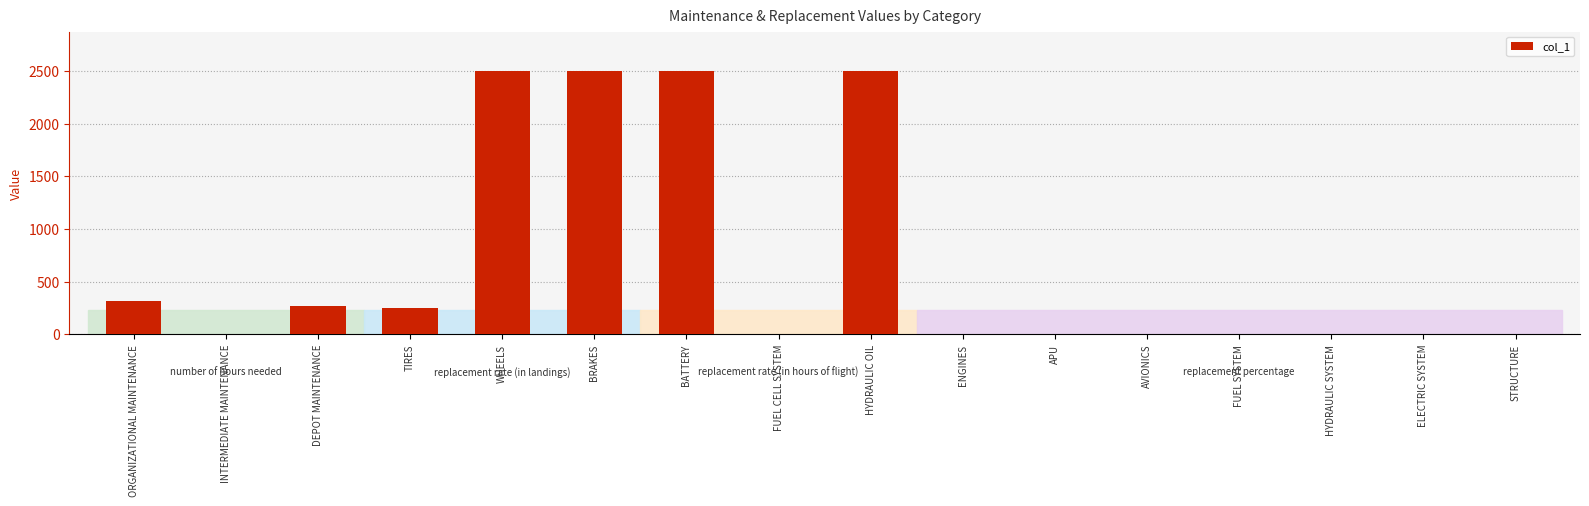

Count the number of data series in this chart.

1